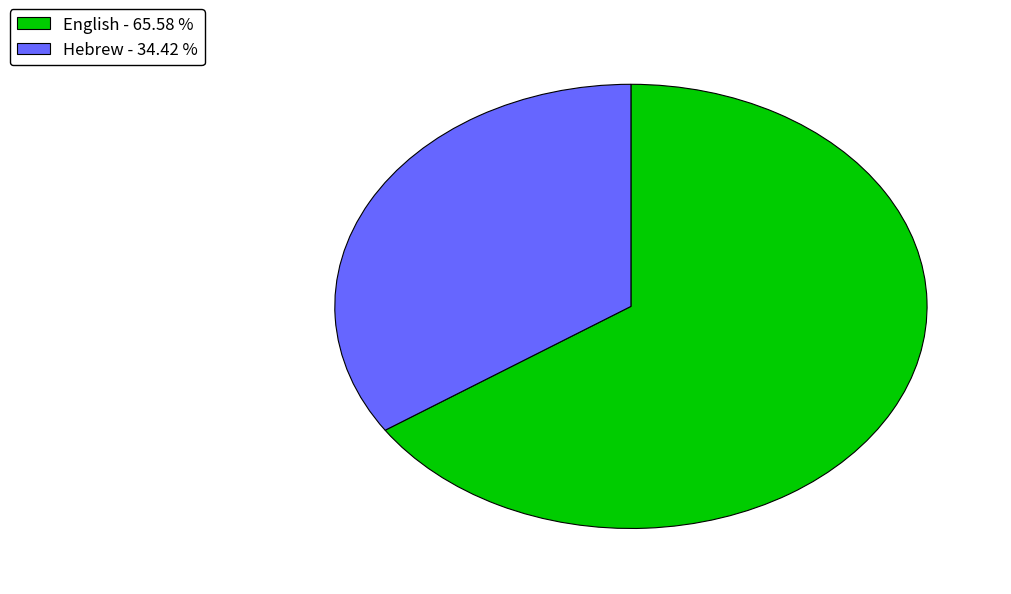

True or false: Hebrew accounts for 41% of the total.

False